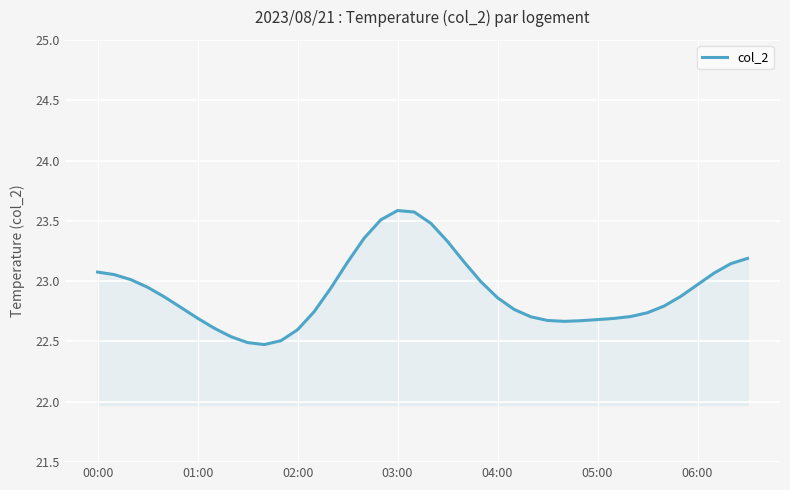

True or false: there are more than 0 points higher than both neighbors.

True